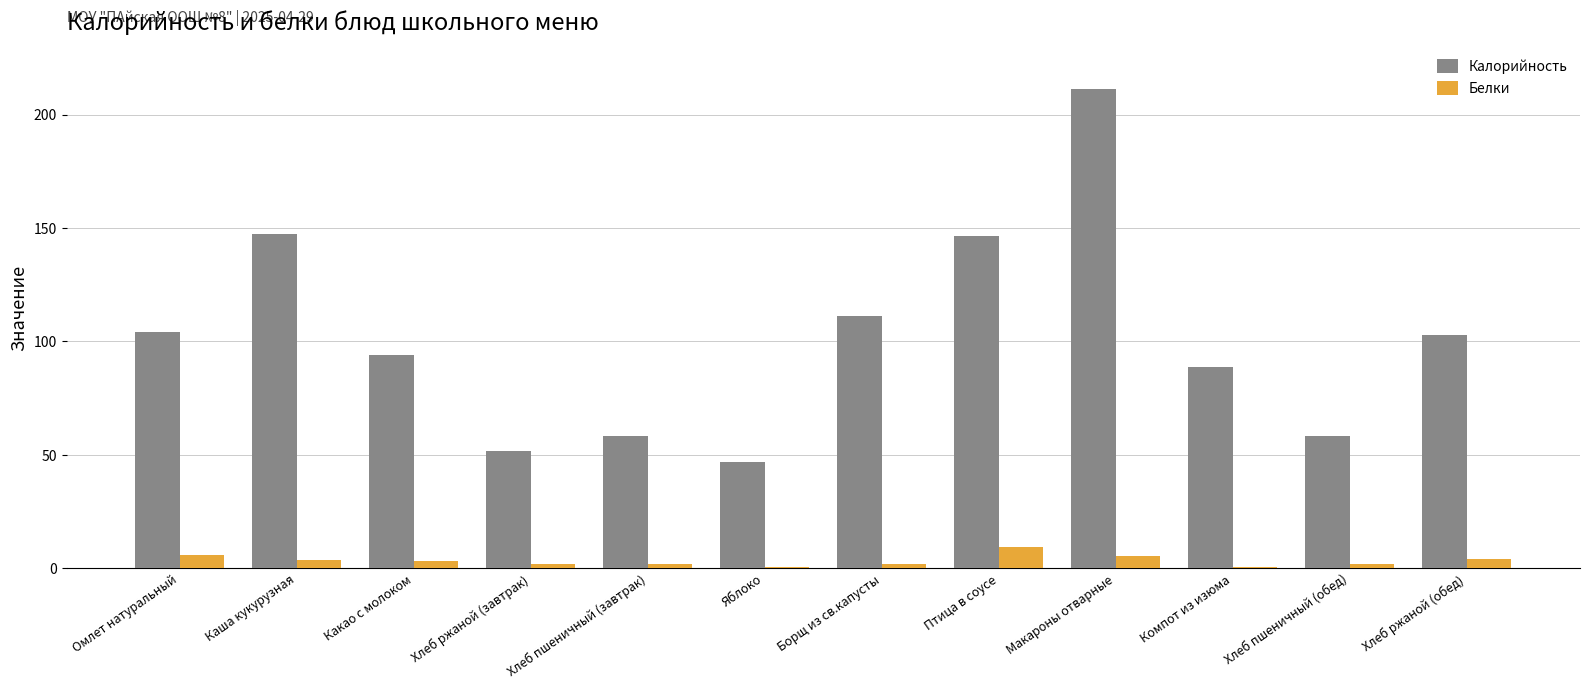

Read the Калорийность value at Макароны отварные.

211.1